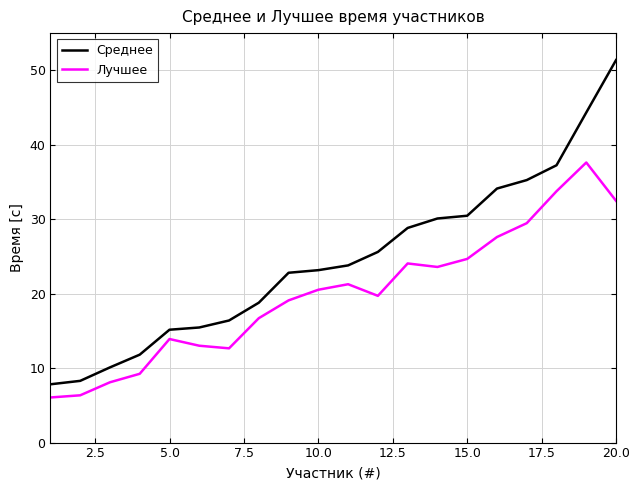

What is the maximum value for Лучшее?

37.6